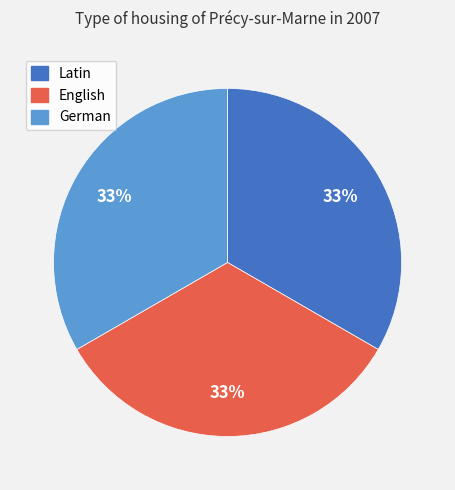

Do German and English together represent more than half of the pie?

Yes